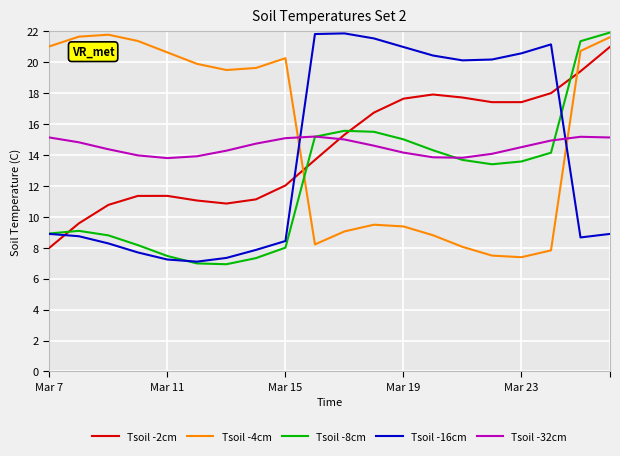

Is this an area chart (filled region under the line)?

No